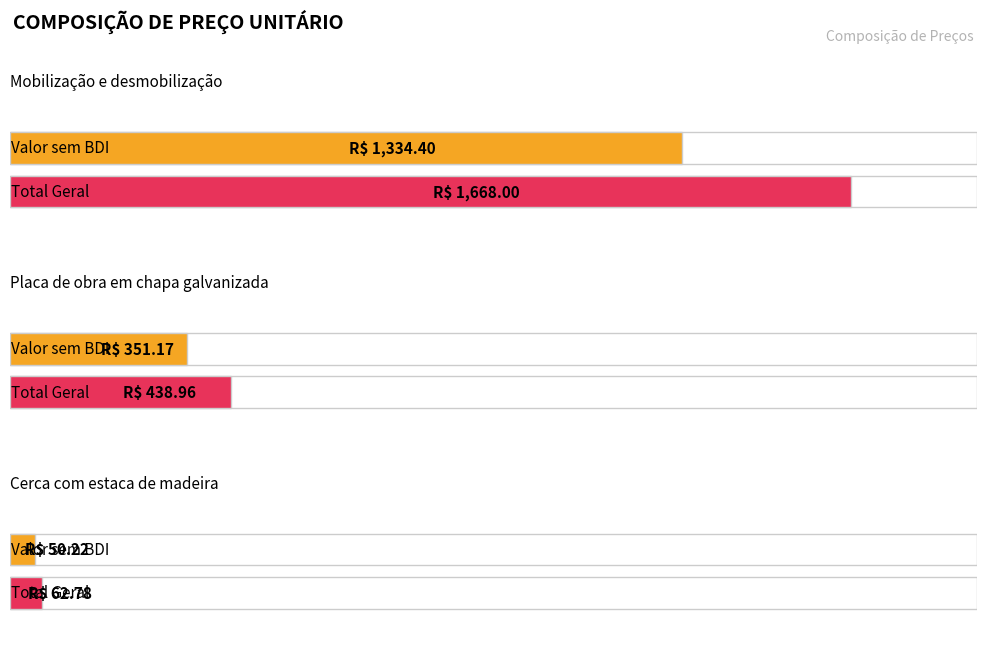

What position from the left is Cerca com estaca de madeira?

3